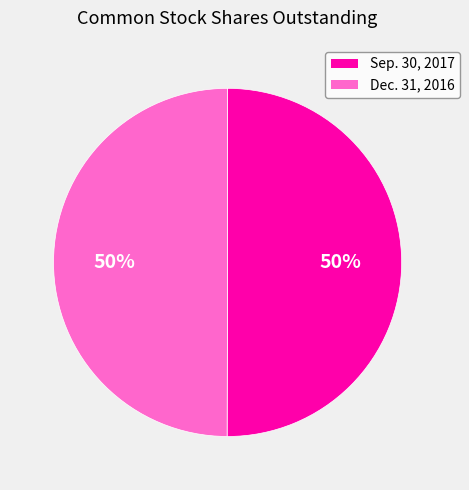

To the nearest percent, what percentage of the pie is Dec. 31, 2016?

50%